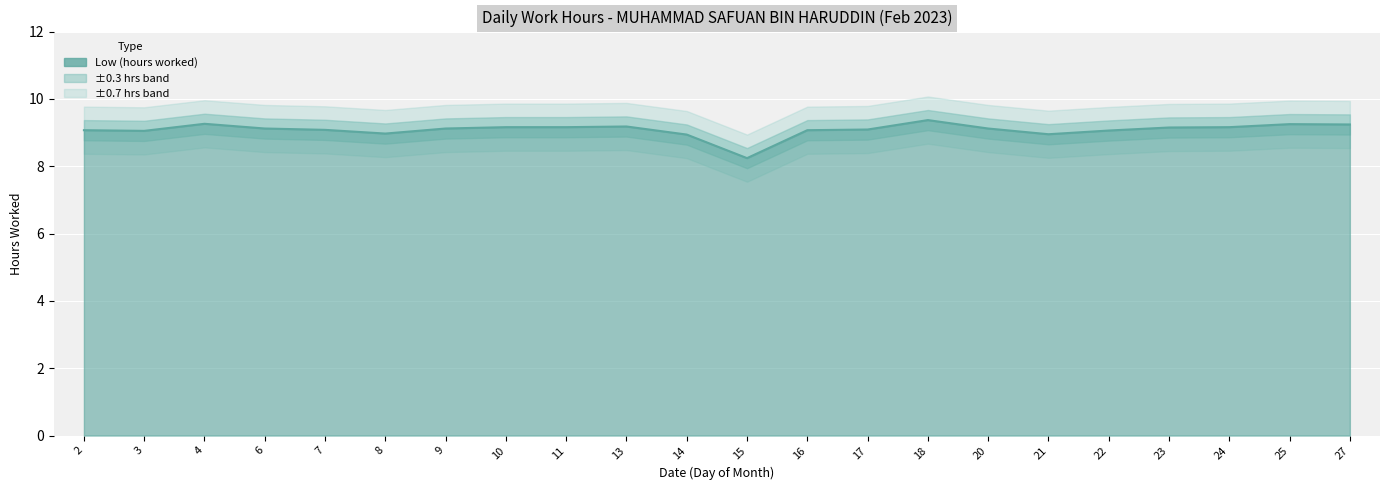

What is the sum of all values?

199.8